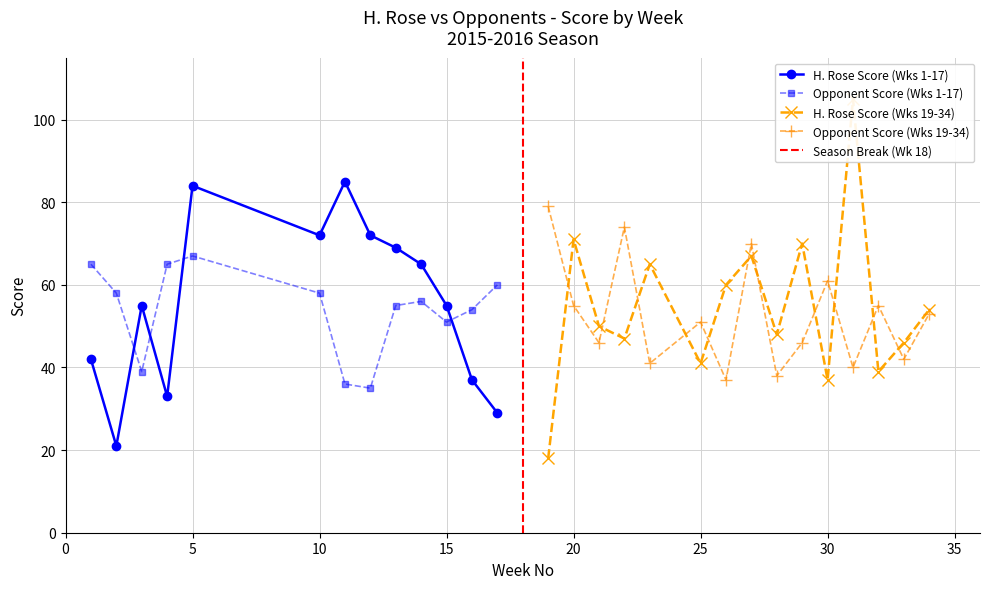

Which has a higher value, 11 or 2?

11